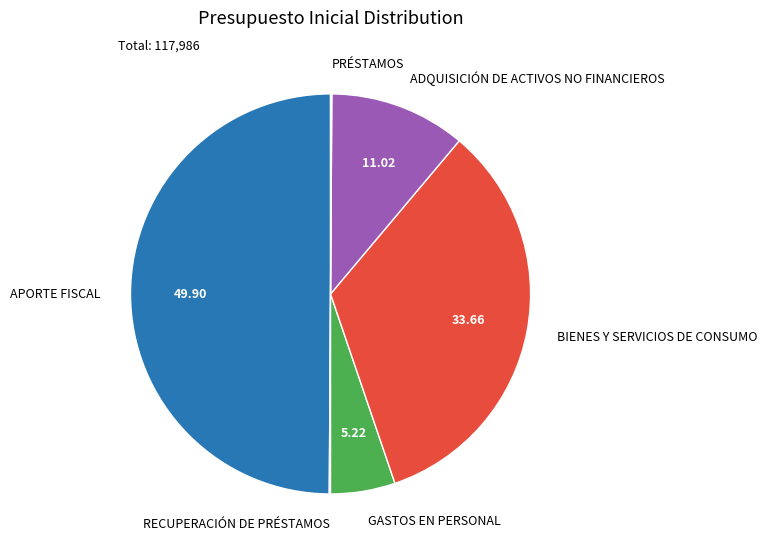

Combined, do BIENES Y SERVICIOS DE CONSUMO and APORTE FISCAL account for over 50%?

Yes